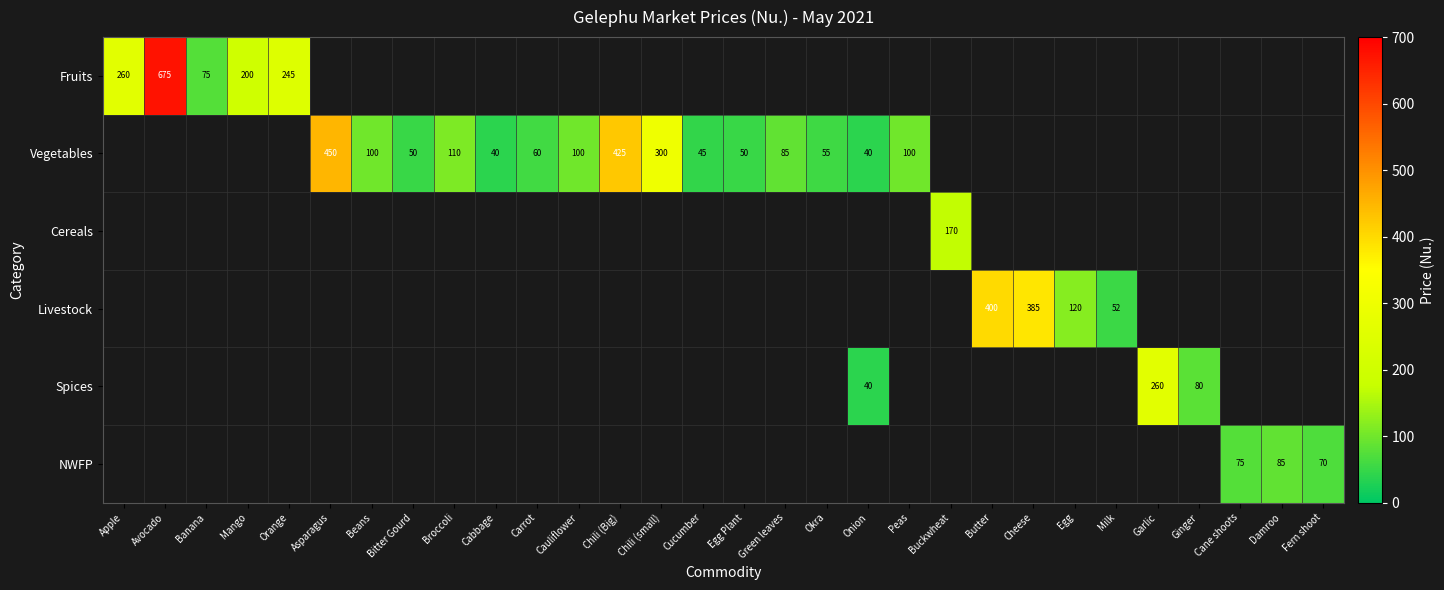

The value of Vegetables at Chili (small) is 204. True or false?

False